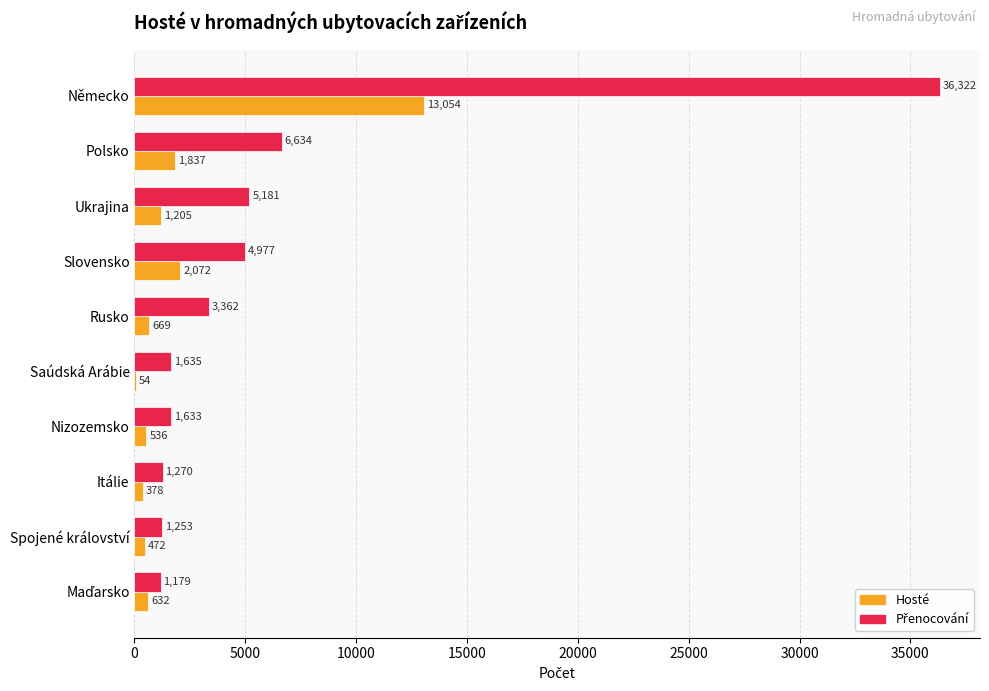

Is it true that Hosté equals 1837 at Polsko?

True